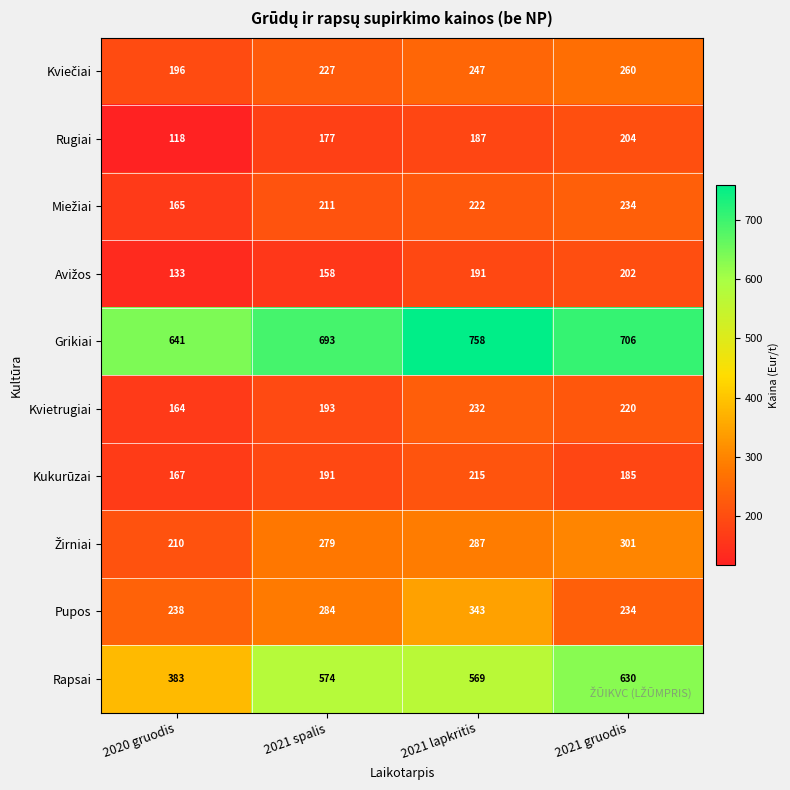

Which series has the largest total across all categories?

Grikiai